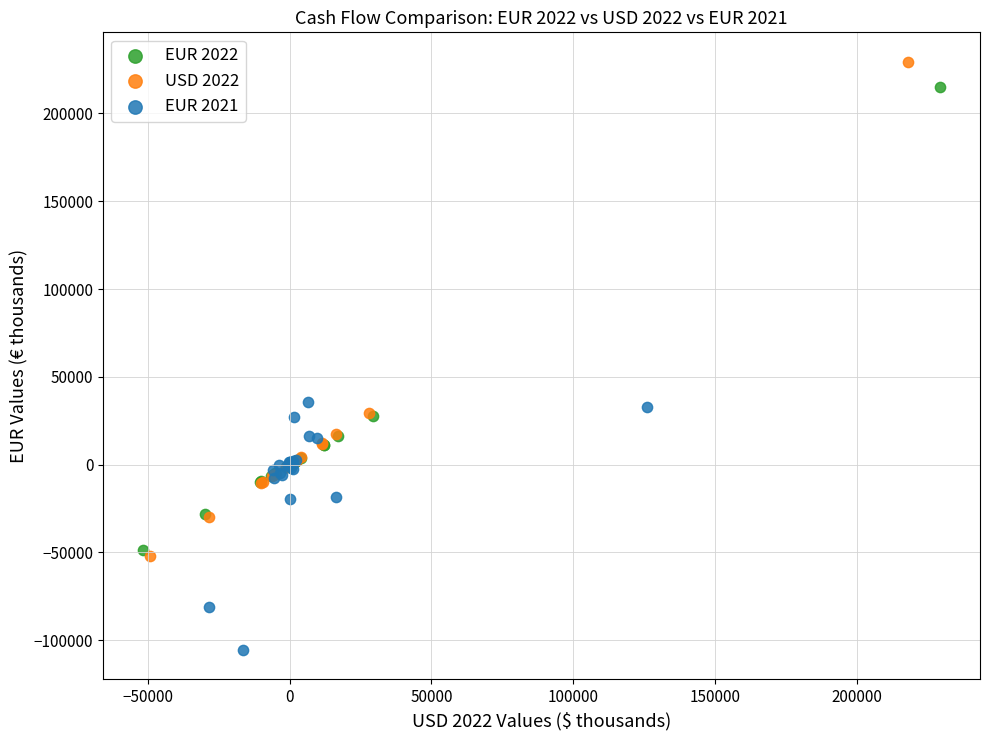

Which series has the widest spread of Y values?

USD 2022